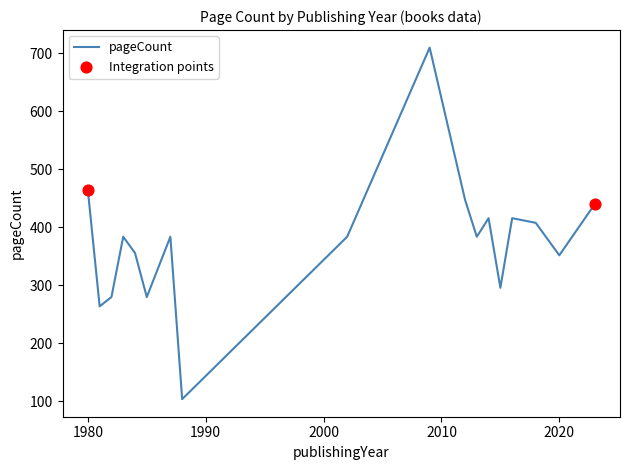

What is the difference between the maximum and minimum values?

606